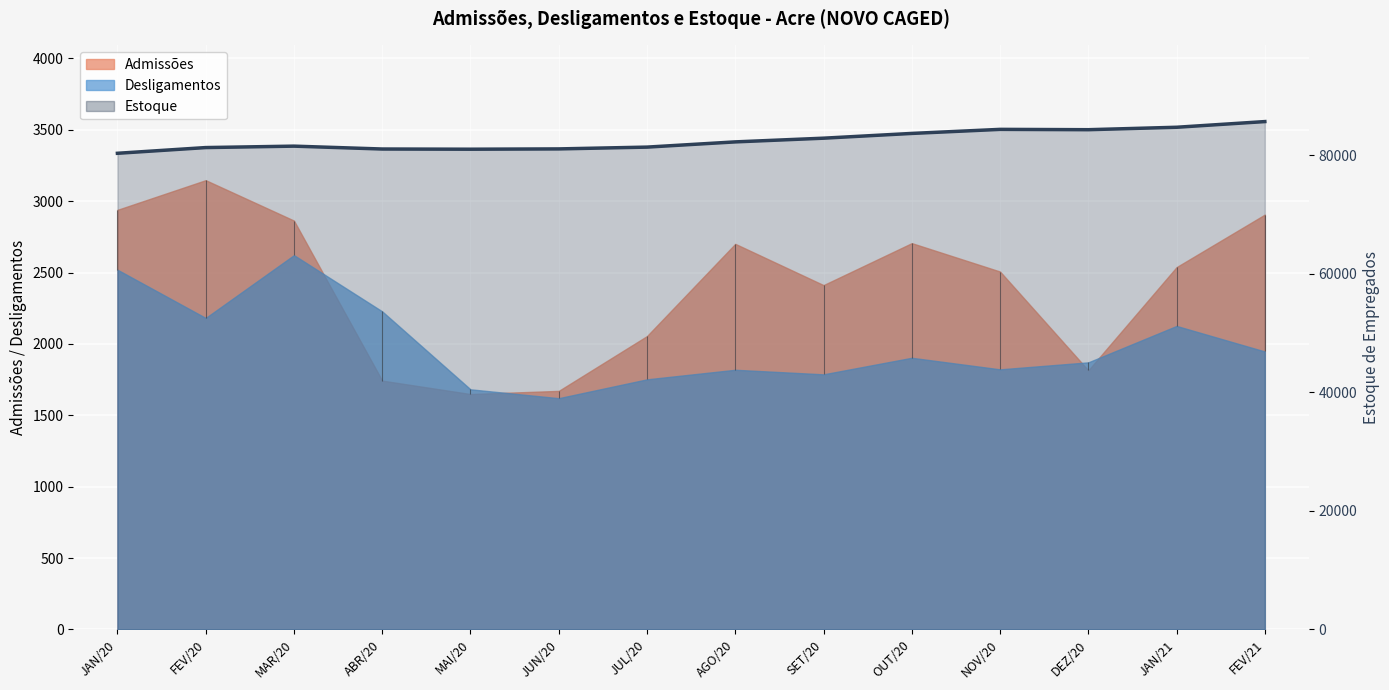

What is the value of the 5th point from the left?

81062